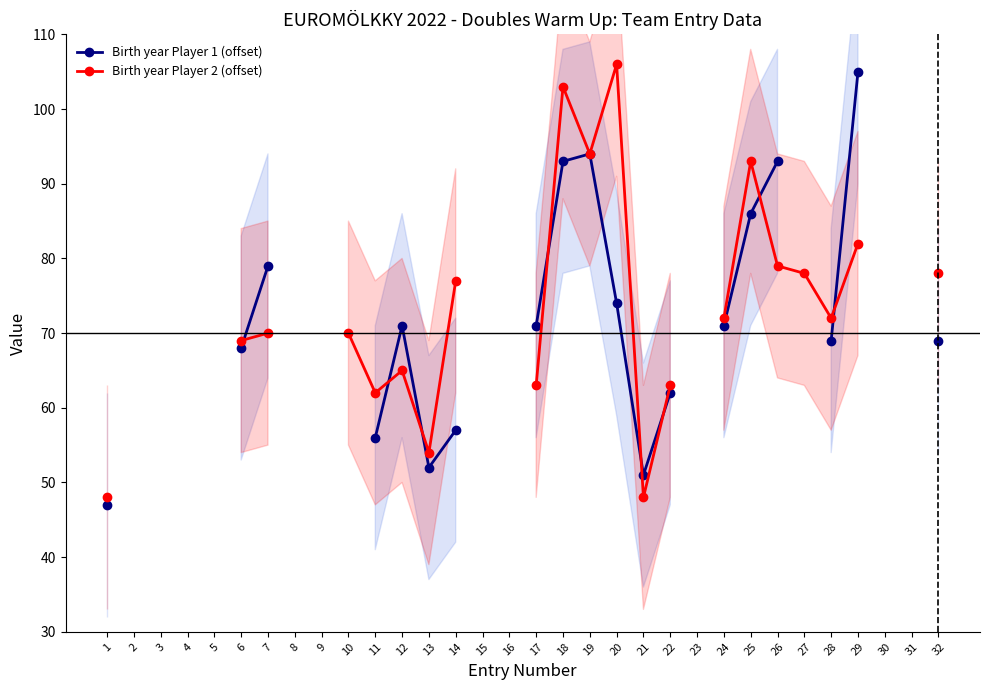

Between which two adjacent categories do Birth year Player 2 (offset) and Birth year Player 1 (offset) first intersect?

6 and 7